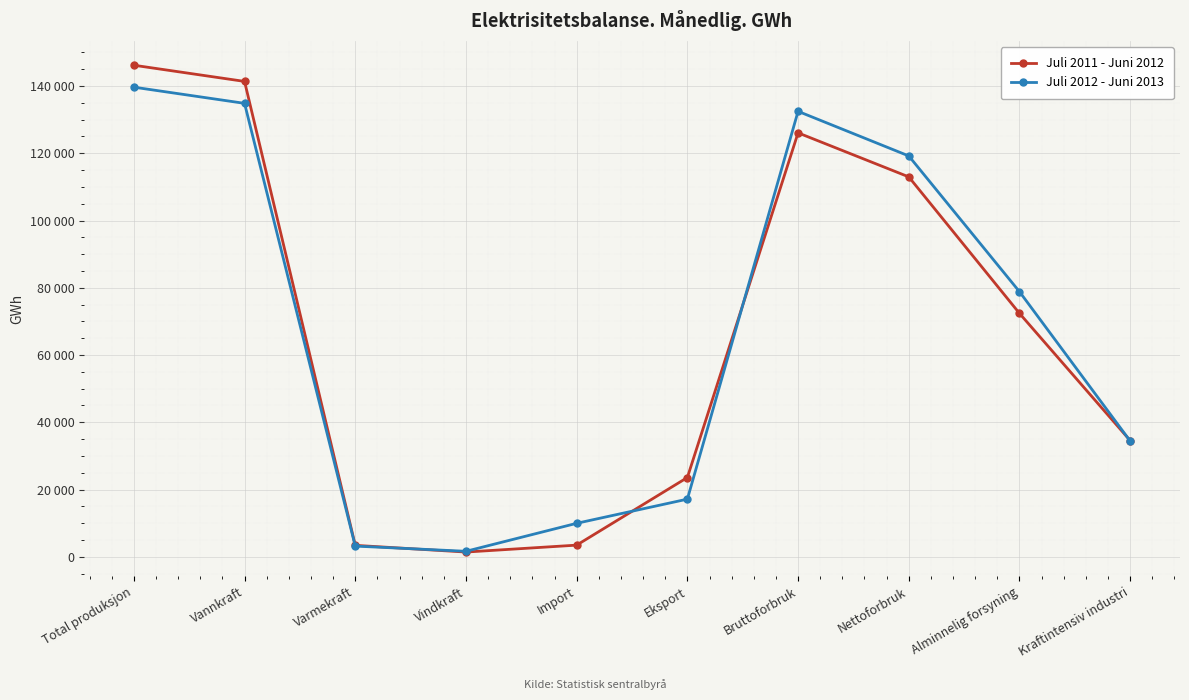

Which has a higher value, Total produksjon or Import?

Total produksjon